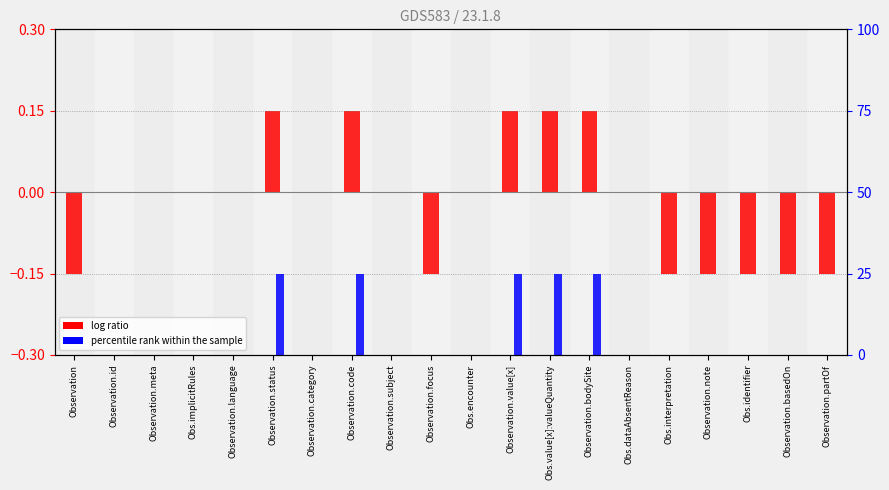

What is the sum of the log ratio values at Observation and Observation.focus?

-0.3